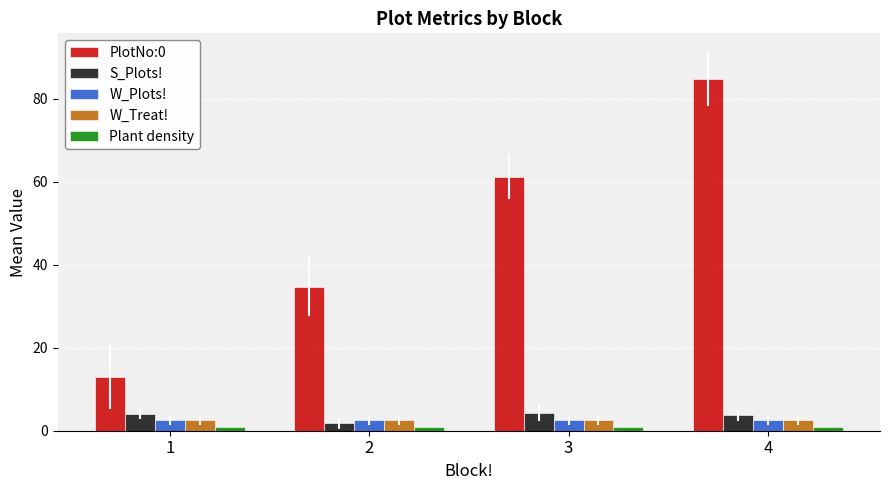

What is the greatest value displayed?

84.8